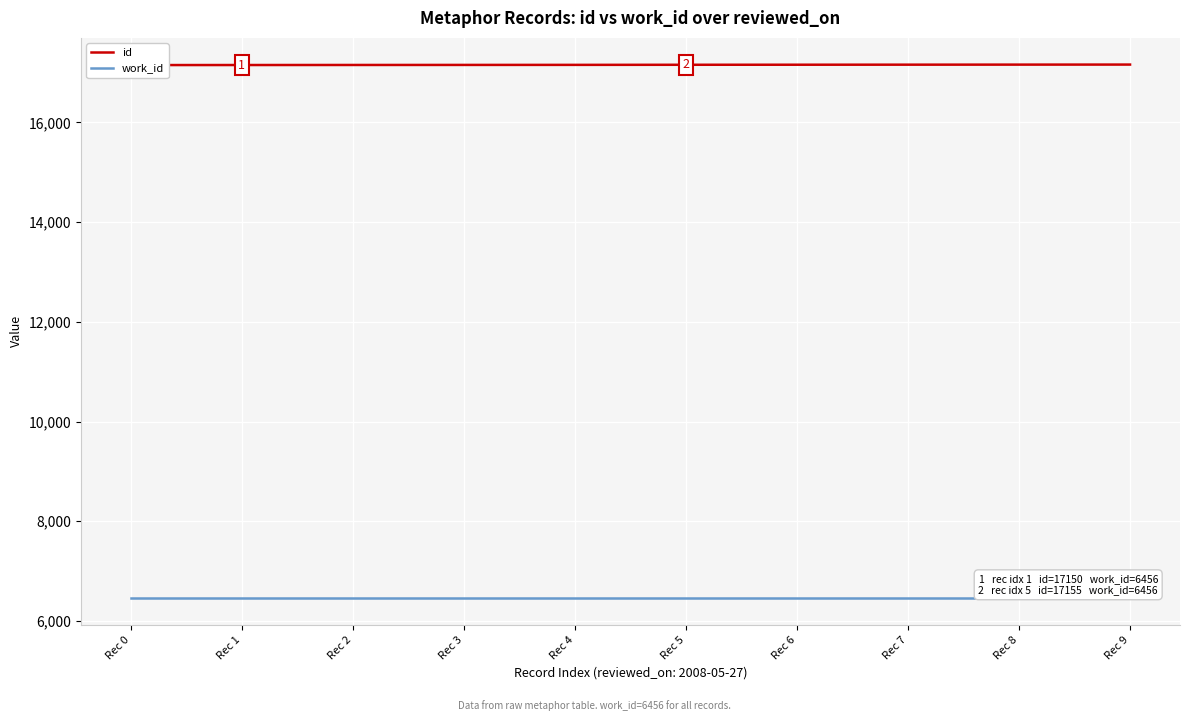

Is the value of id at Rec 0 greater than the value of work_id at Rec 0?

Yes